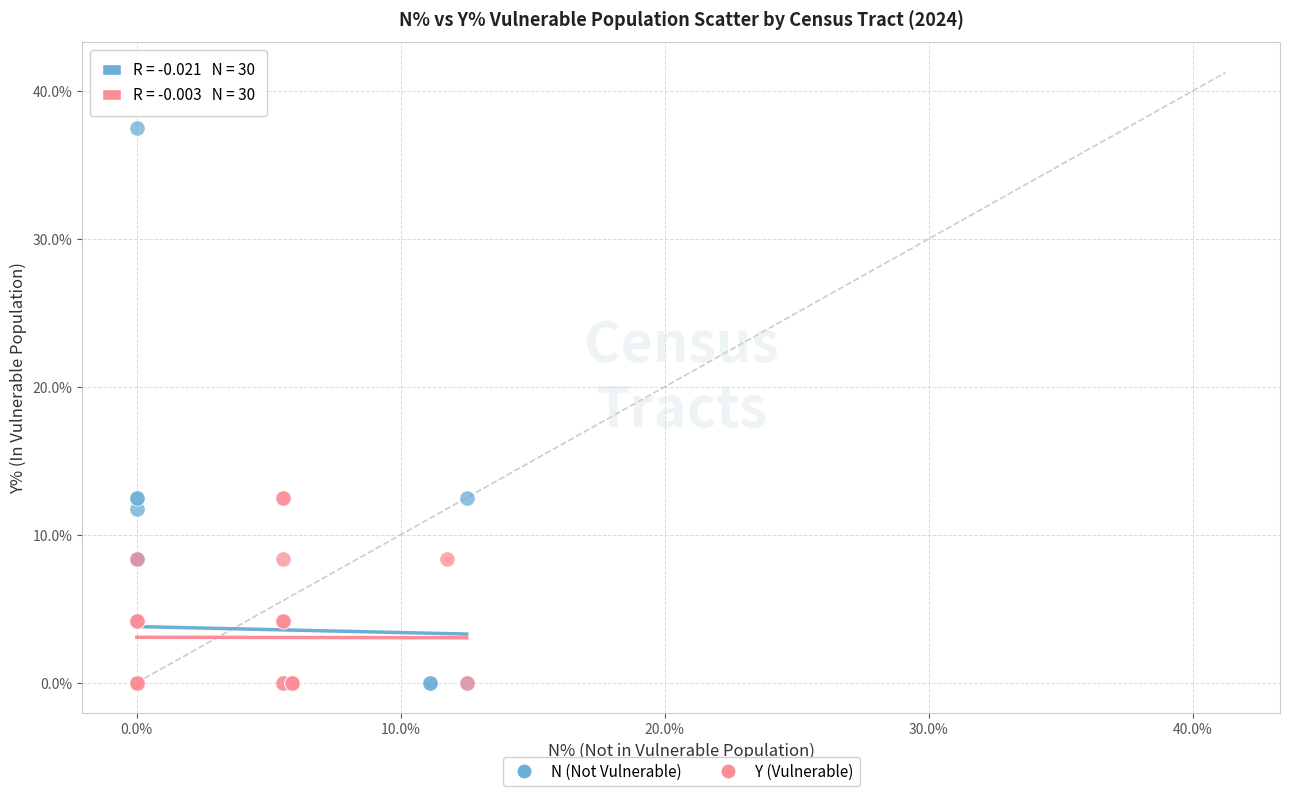

Which series has the widest spread of Y values?

N (Not Vulnerable)